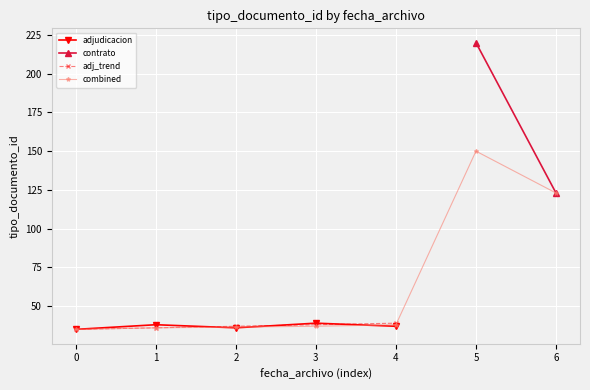

What is the value of the adjudicacion point at the 5th from the left?

37